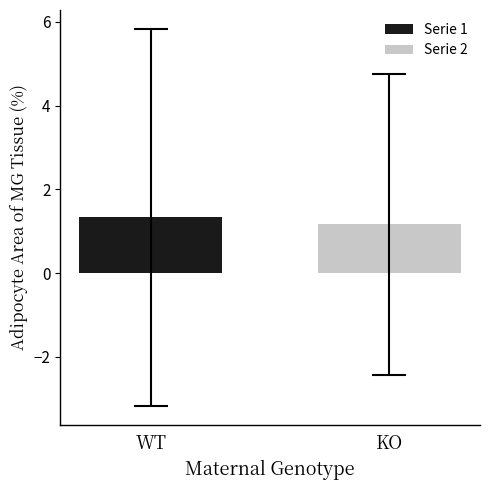

Which series has the largest range (max minus min)?

Serie 1